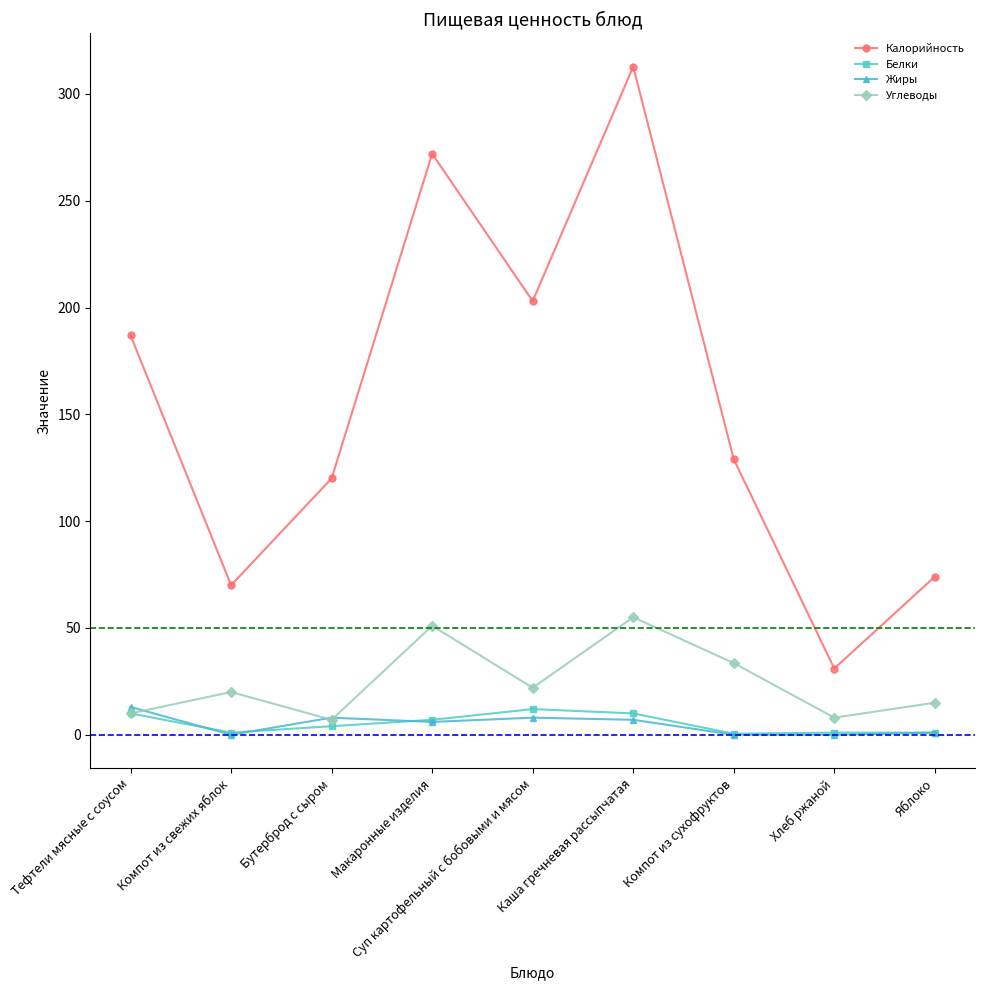

Which category has the highest value in the Калорийность series?

Каша гречневая рассыпчатая